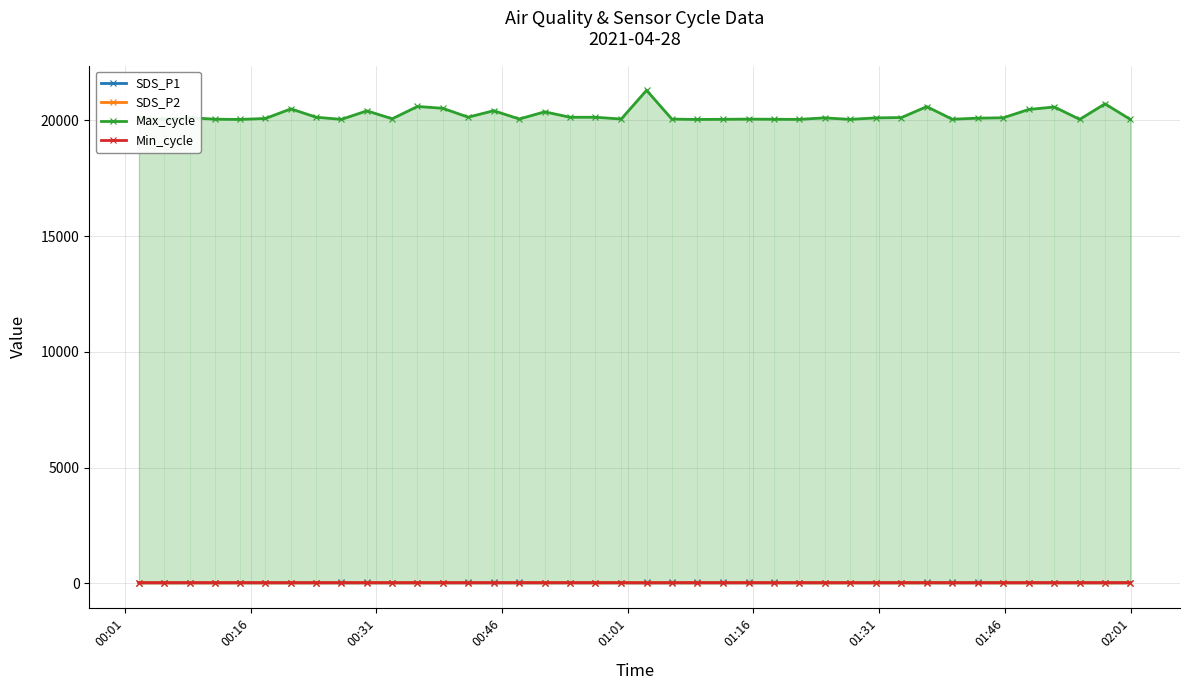

How many data points in Max_cycle are above 20112?

19